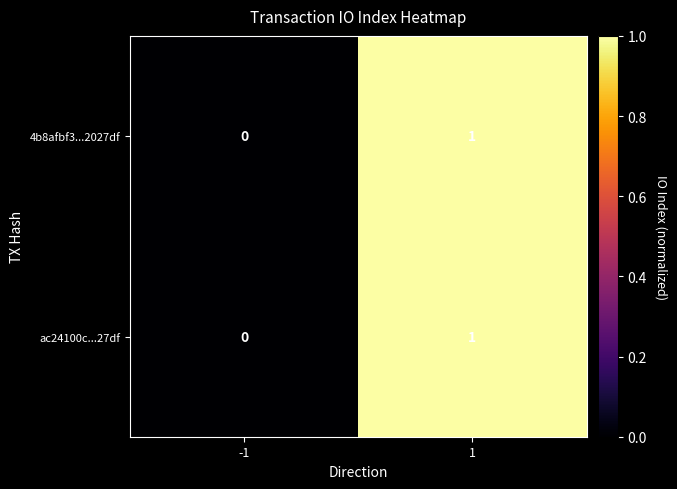

Reading right to left, extract all data points from this chart.

4b8afbf3...2027df: 1=1	-1=0
ac24100c...27df: 1=1	-1=0